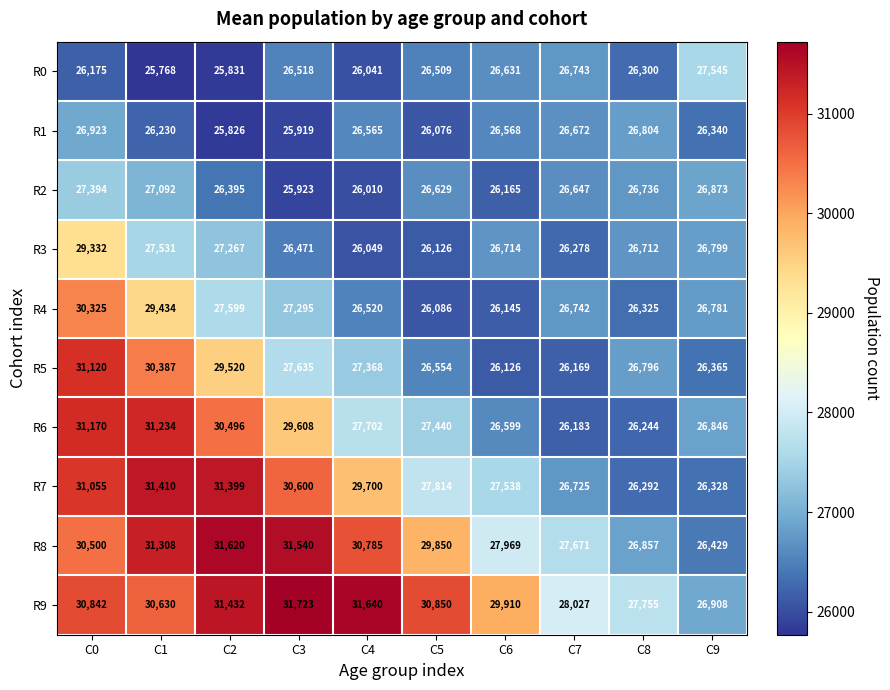

True or false: R2 has a value of 26165 at C6.

True